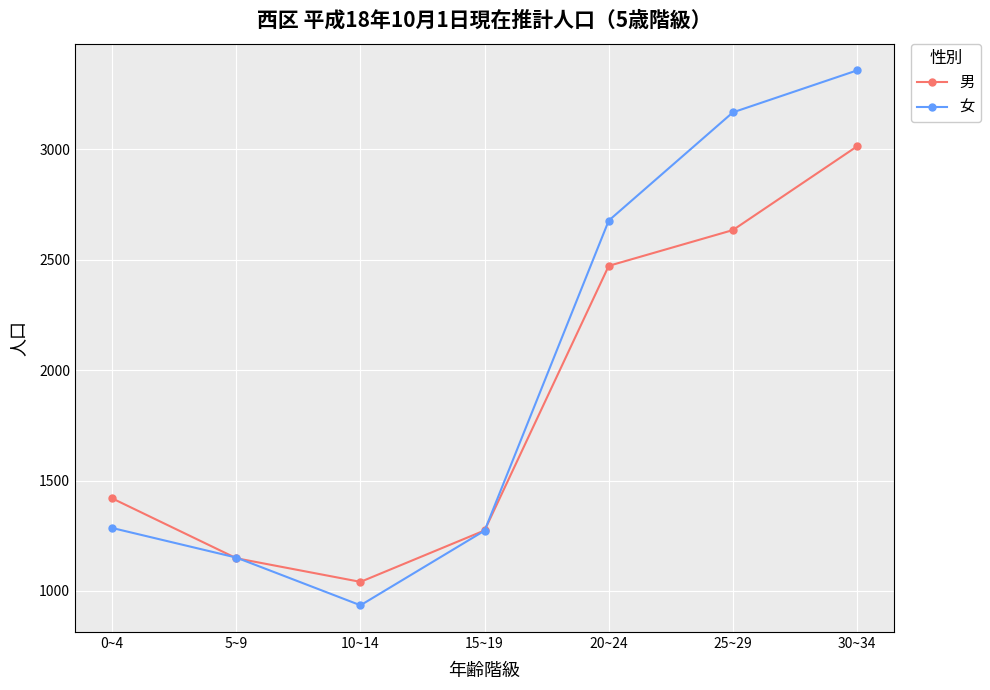

Reading right to left, transcribe all the data shown in this chart.

男: 30~34=3013	25~29=2634	20~24=2472	15~19=1274	10~14=1041	5~9=1148	0~4=1419
女: 30~34=3357	25~29=3167	20~24=2677	15~19=1273	10~14=935	5~9=1151	0~4=1285